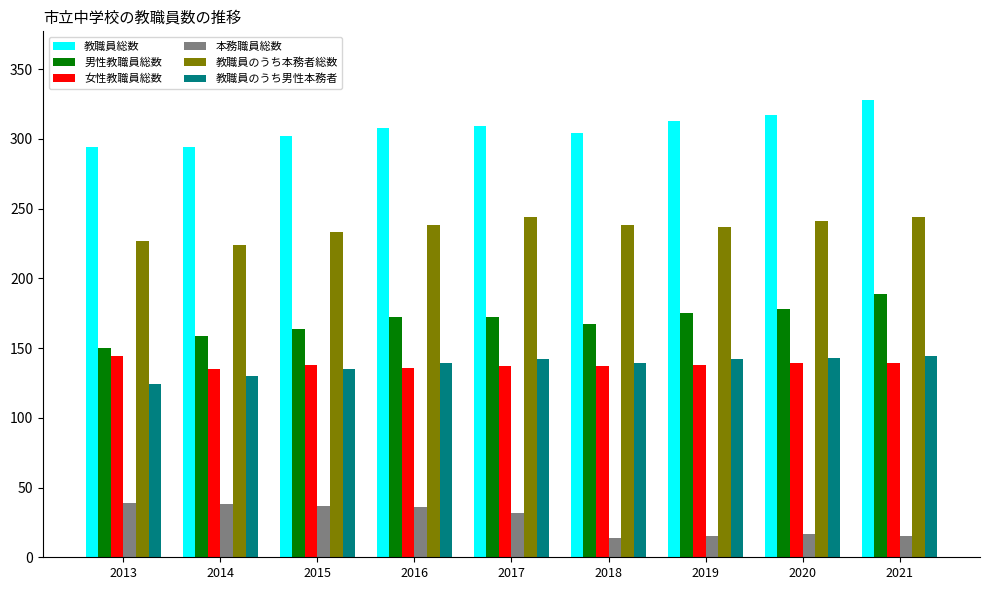

What is the difference between the 女性教職員総数 values at 2014 and 2021?

4